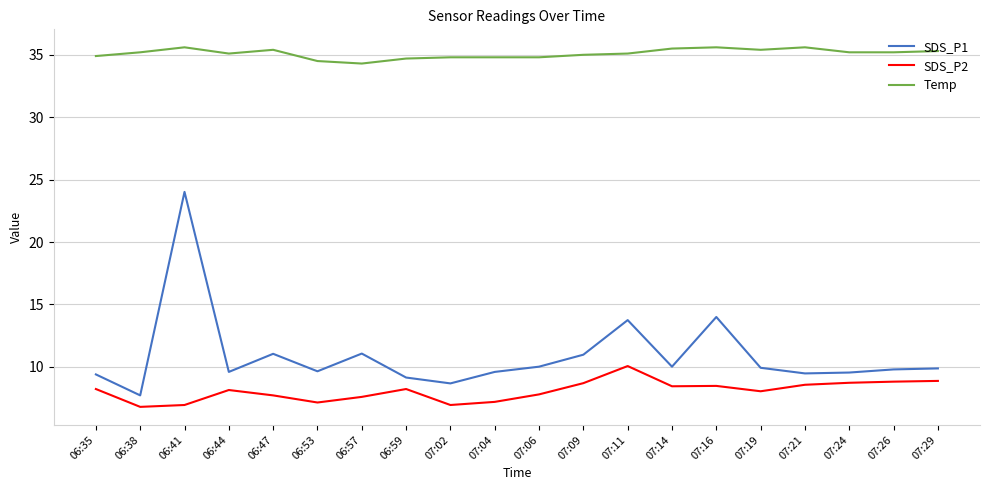

Rank the series by their maximum value, from highest to lowest.

Temp, SDS_P1, SDS_P2